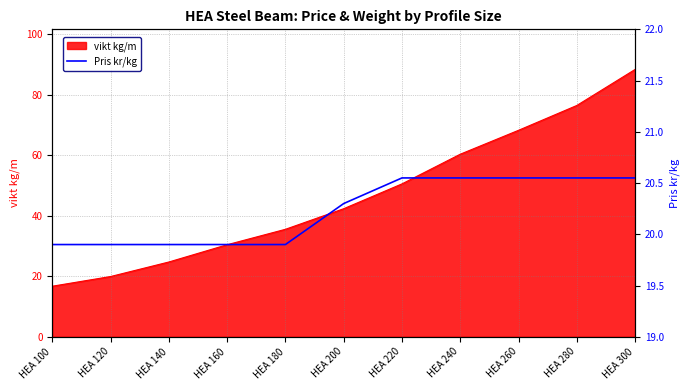

What is the change in value from HEA 120 to HEA 260?

+0.7